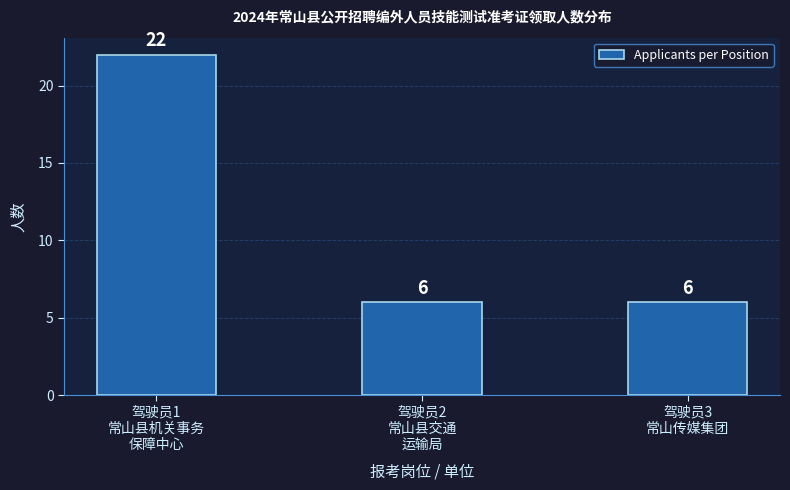

Reading right to left, extract all data points from this chart.

6	6	22